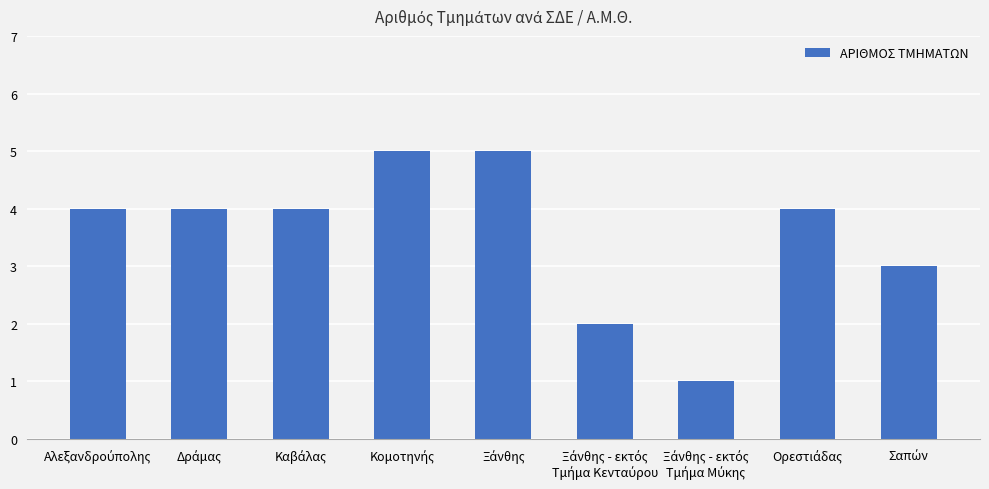

Reading left to right, transcribe all the data shown in this chart.

4	4	4	5	5	2	1	4	3